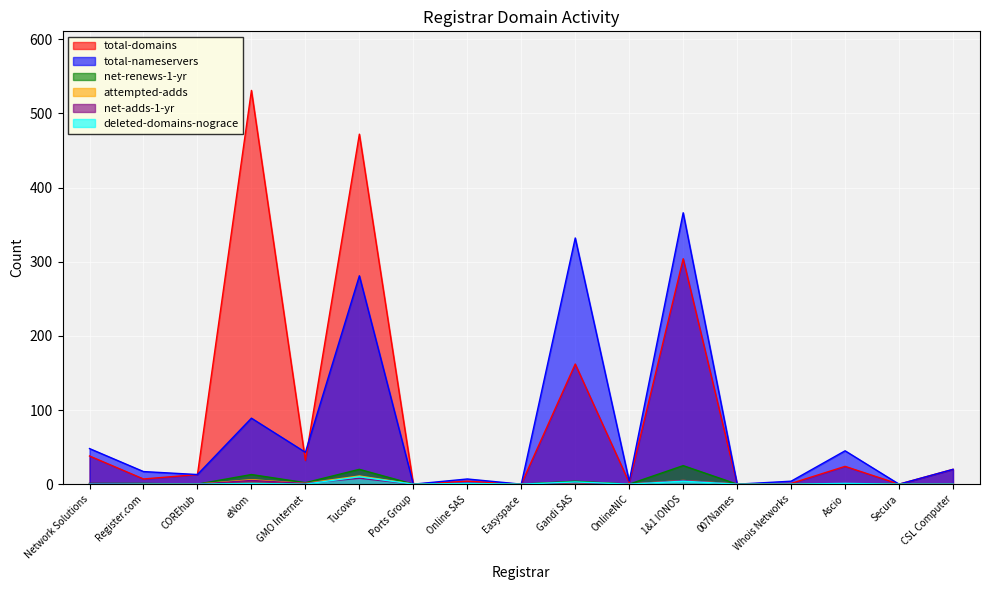

Which category has the lowest value in the net-renews-1-yr series?

COREhub